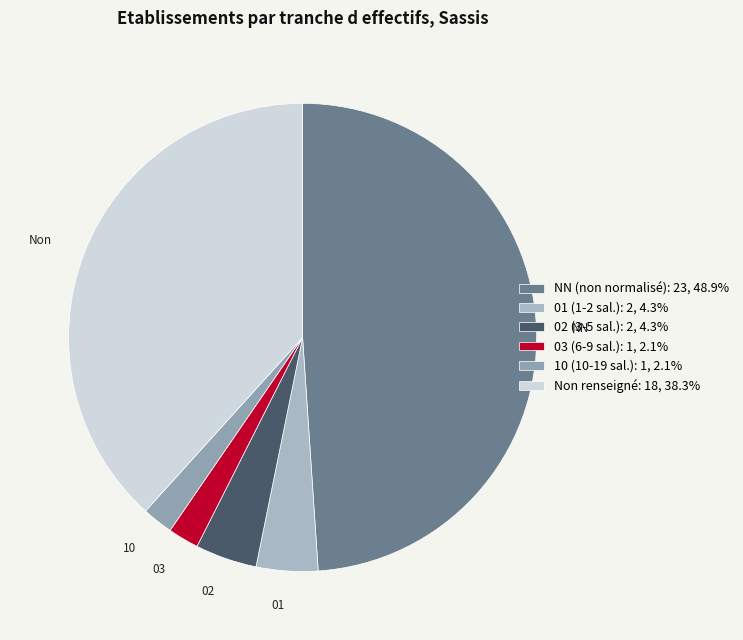

Count the number of slices in the pie.

6